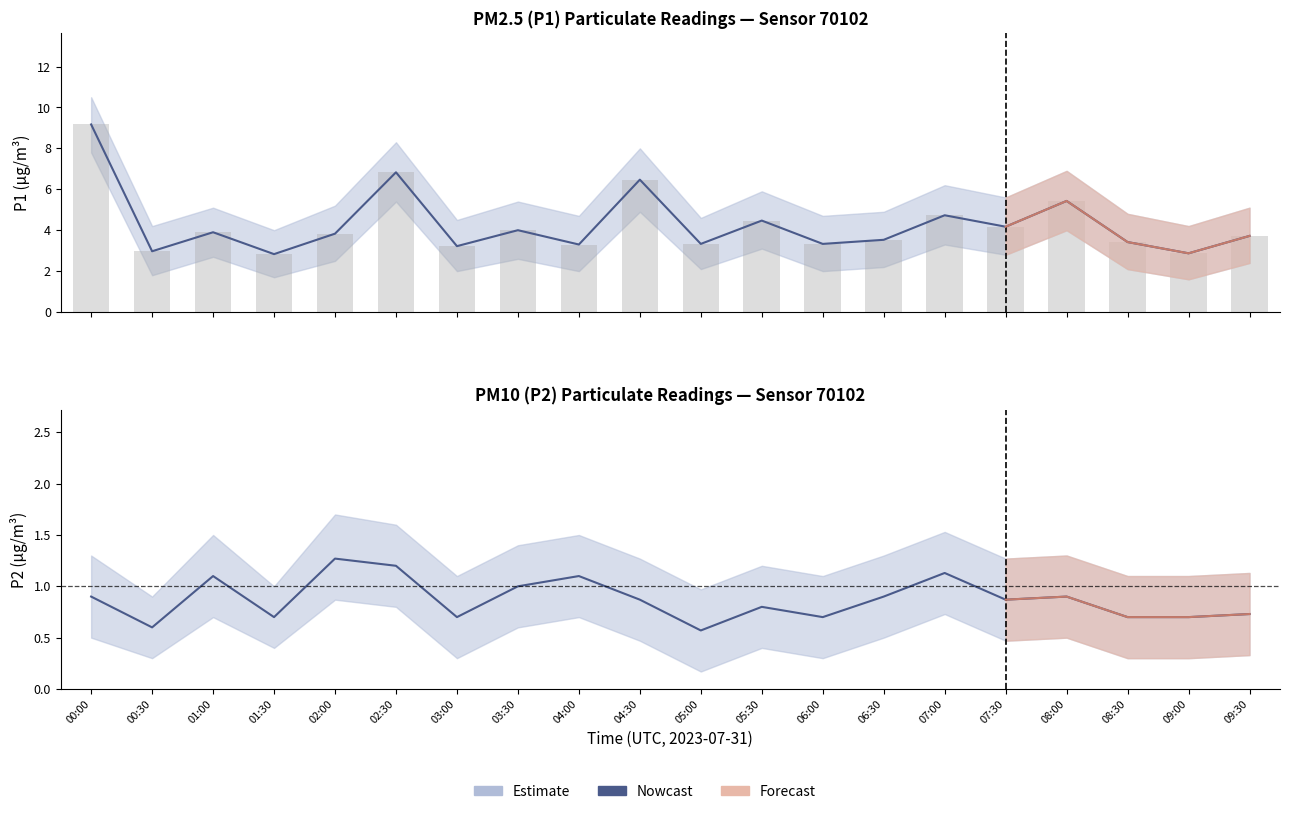

True or false: the data shows 0.8 at 05:30.

True